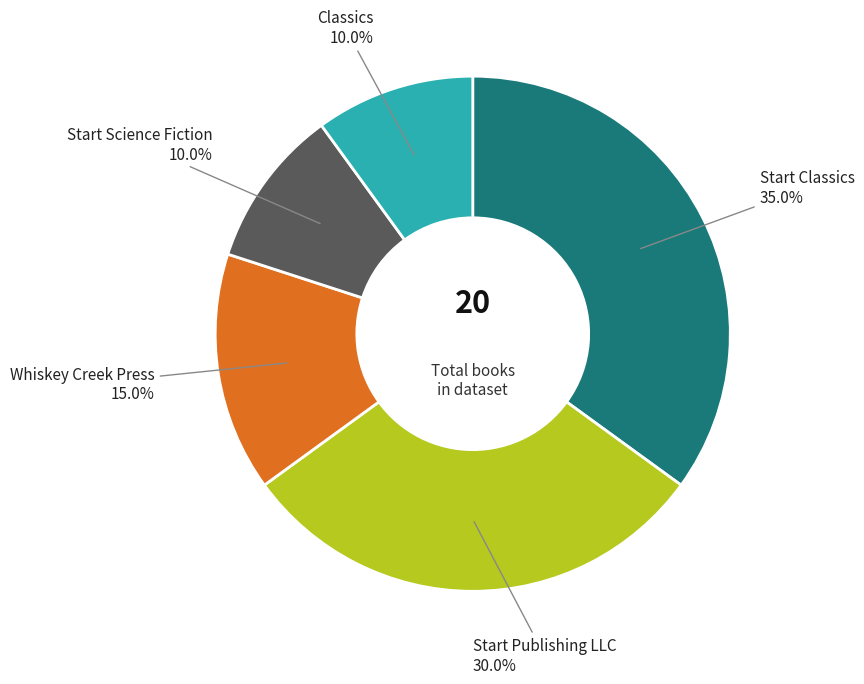

Is there a majority slice in this chart?

No